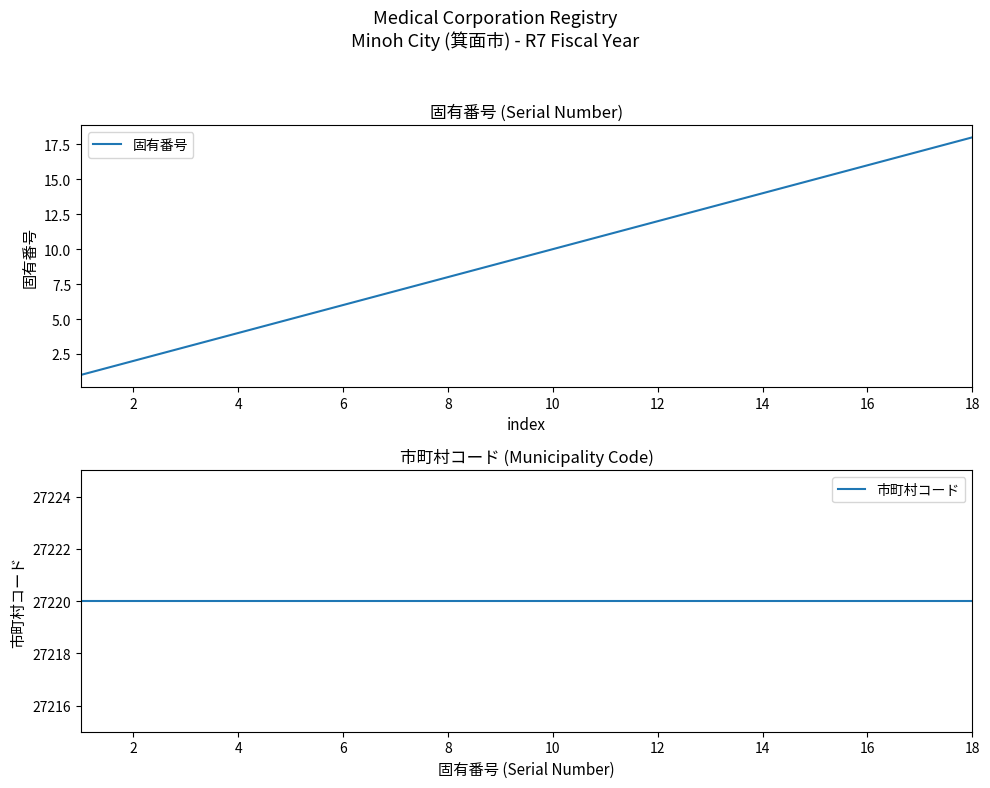

True or false: 固有番号 has a value of 14 at 14.

True